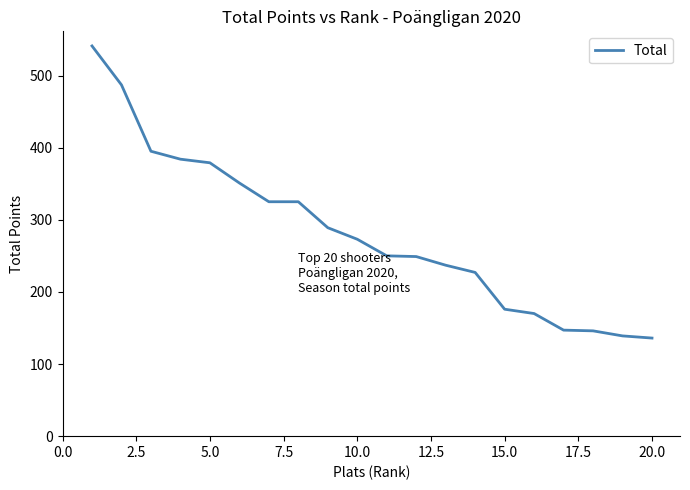

What is the average value?

281